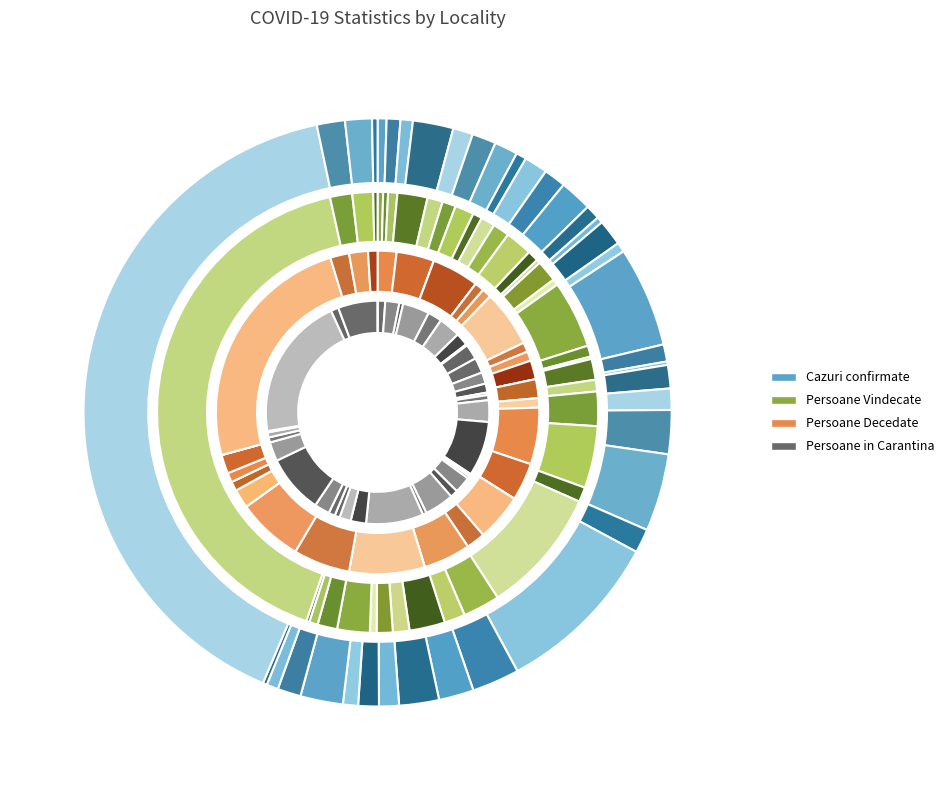

To the nearest percent, what is the combined percentage of Ciumani and Leliceni?

4%